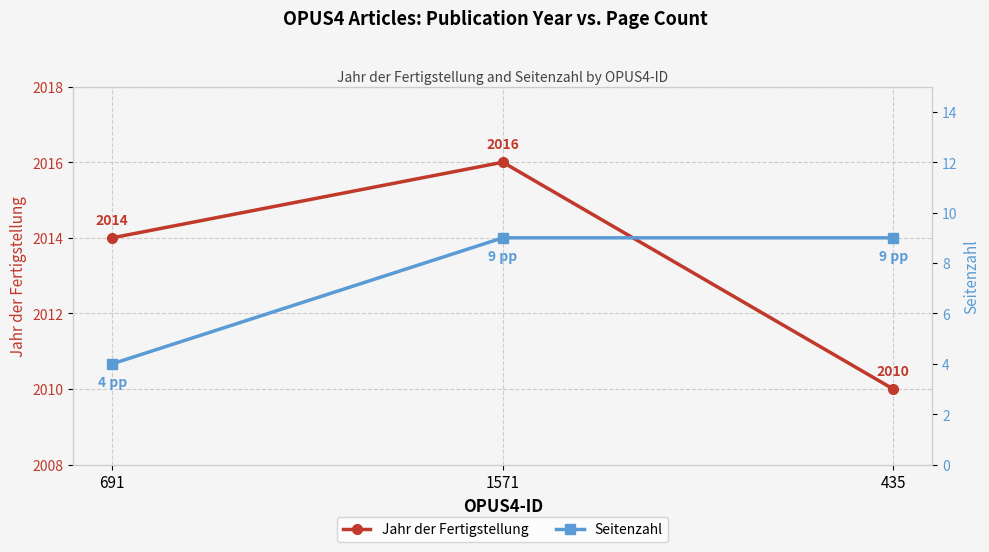

Is it true that Jahr der Fertigstellung equals 3547 at 691?

False